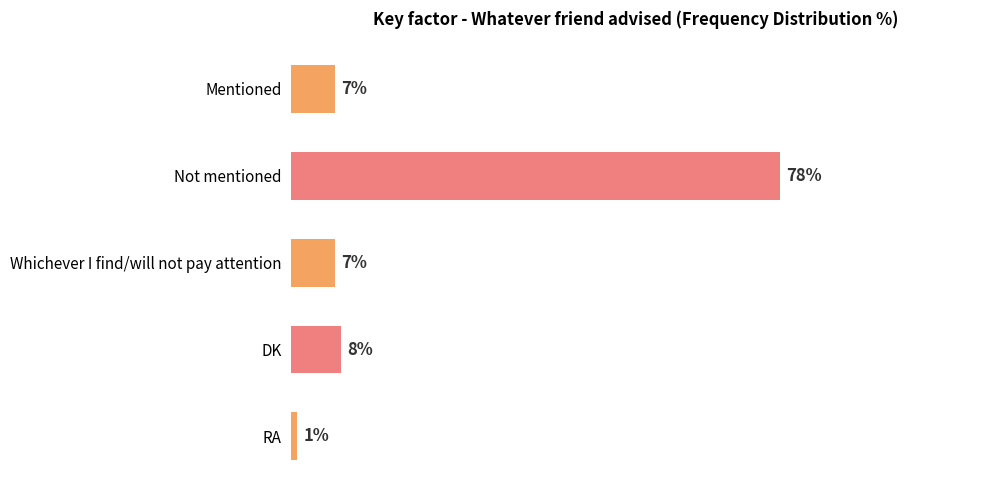

Between DK and Mentioned, which is larger?

DK